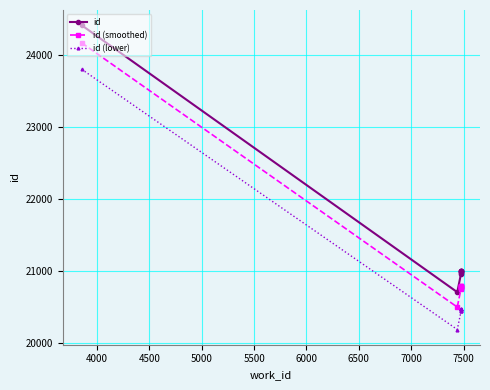

How many lines are shown in the chart?

3